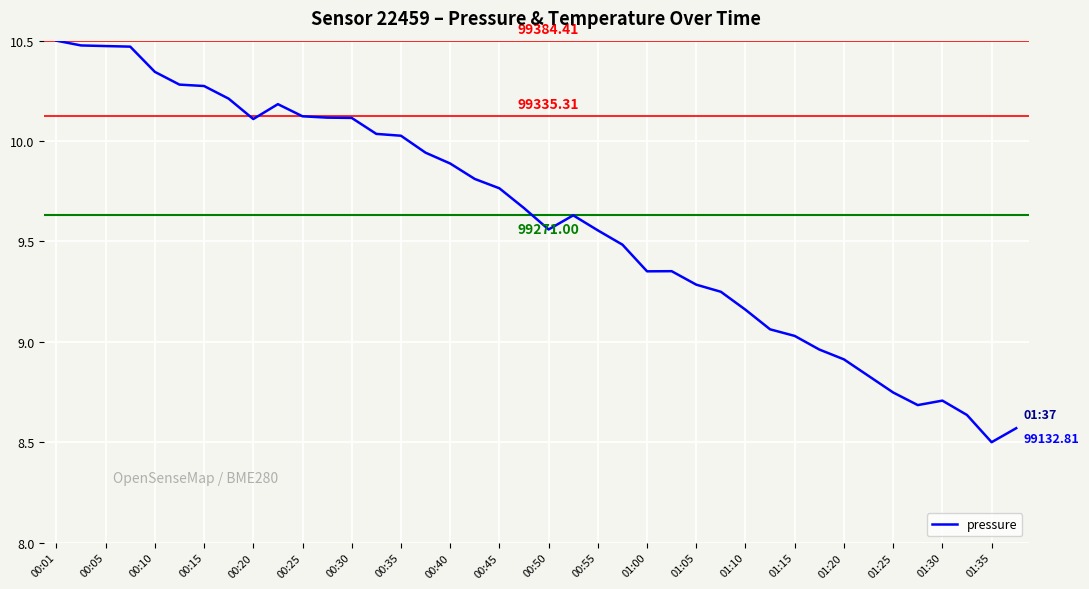

How many values are below 9?

9